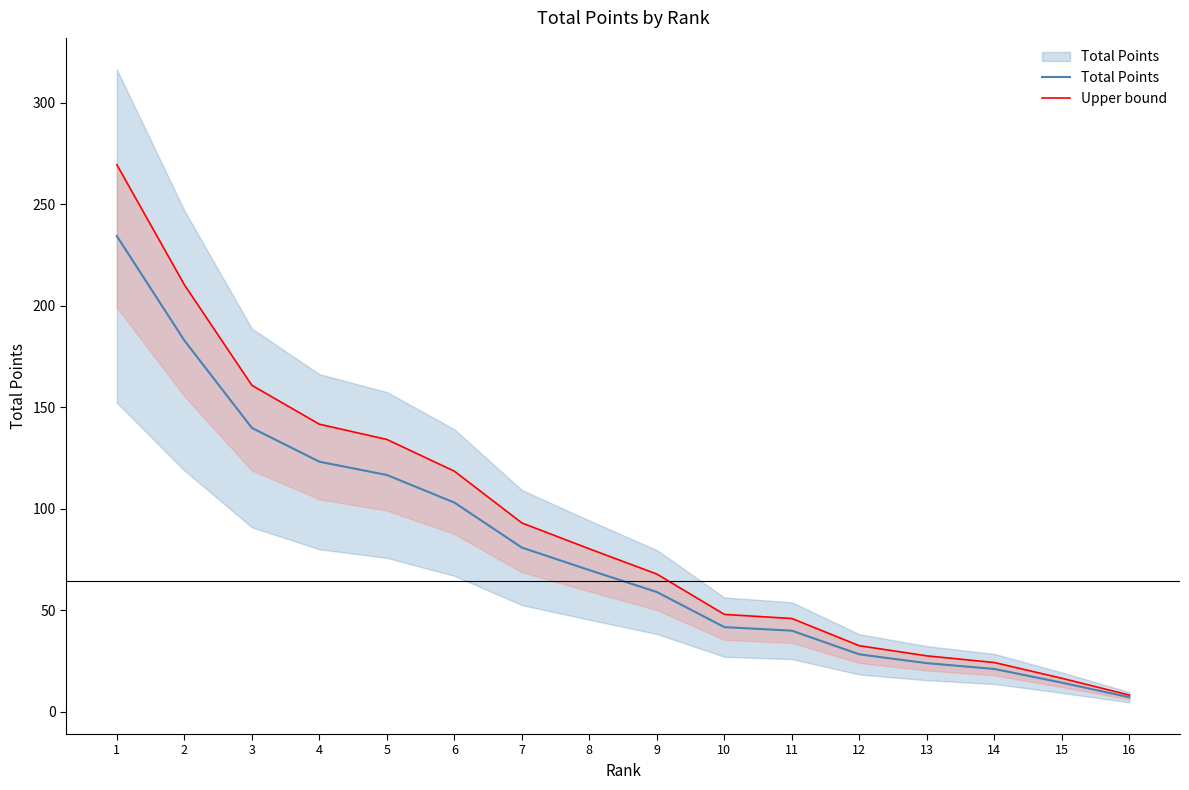

At 2, list the series in order from smallest to largest.

Total Points, Upper bound